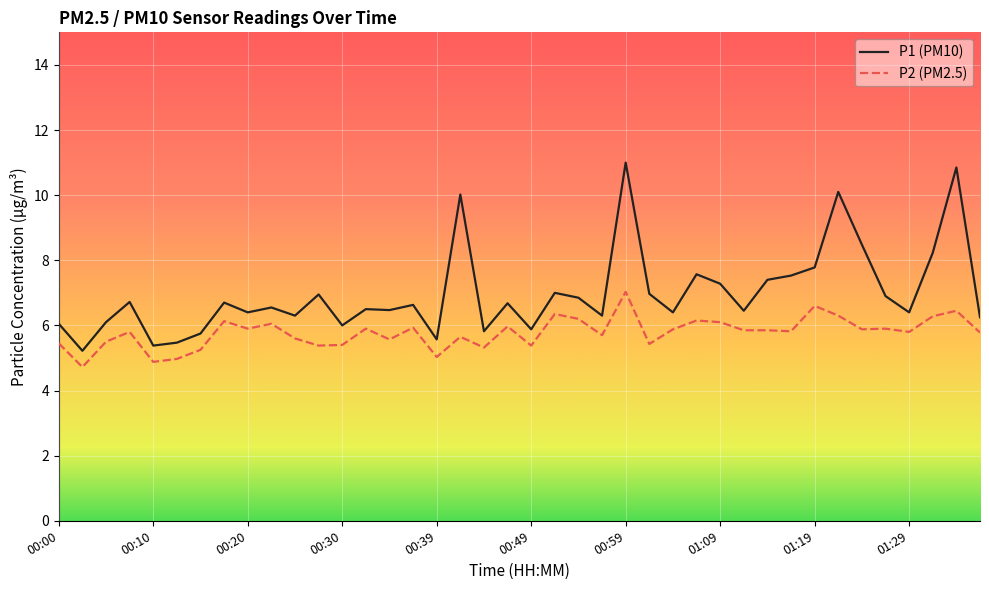

What is the maximum value shown in the chart?

11.0